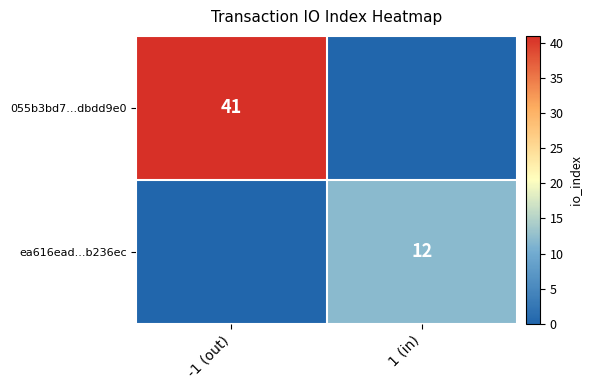

True or false: ea616ead...b236ec has a value of 12 at 1 (in).

True